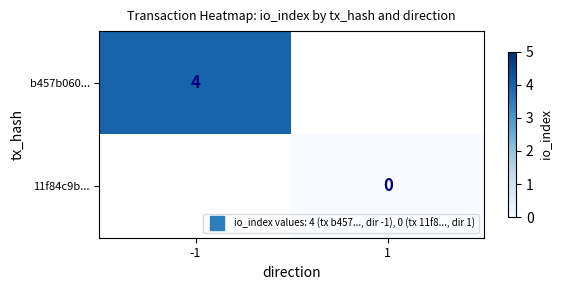

What is the approximate value of b457b060... at -1?

4.0